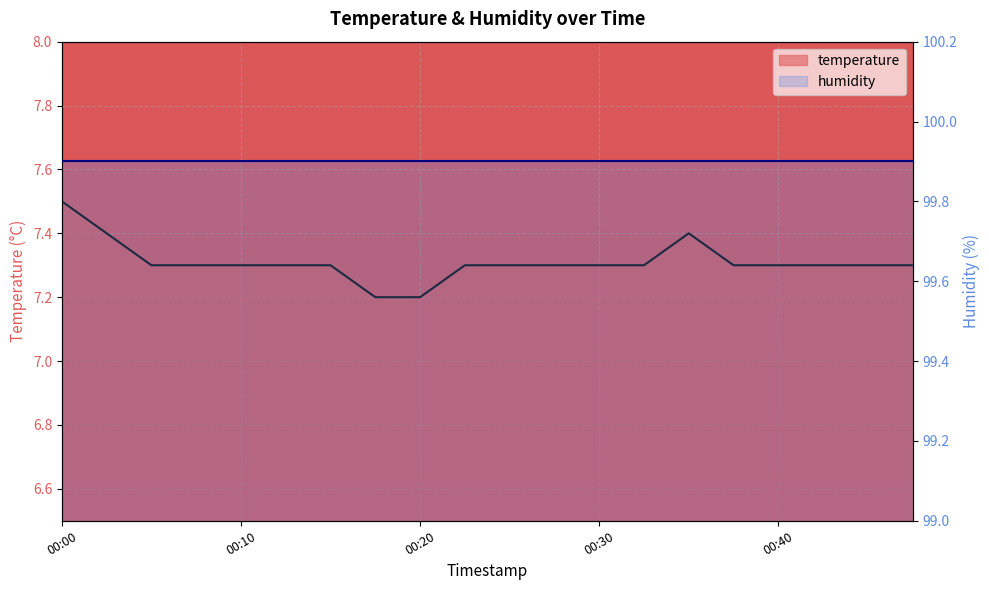

Reading right to left, transcribe all the data shown in this chart.

7.3	7.3	7.3	7.3	7.3	7.4	7.3	7.3	7.3	7.3	7.3	7.2	7.2	7.3	7.3	7.3	7.3	7.3	7.4	7.5